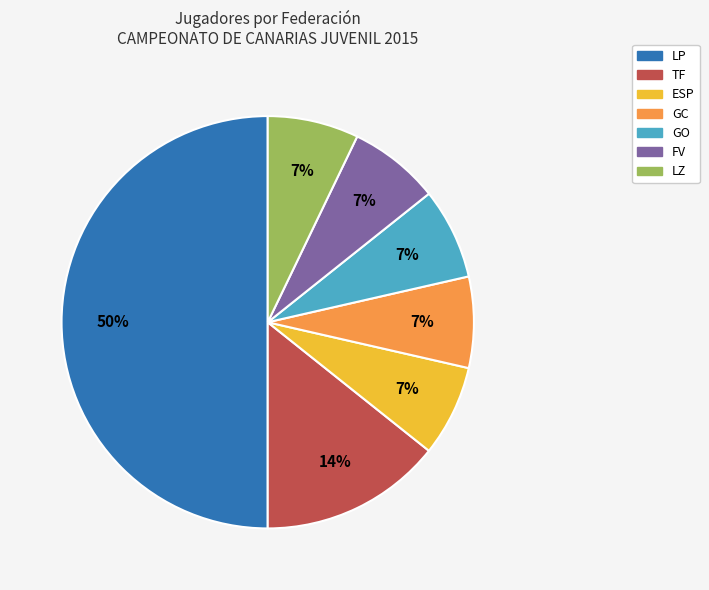

What percentage is the TF slice, to the nearest percent?

14%